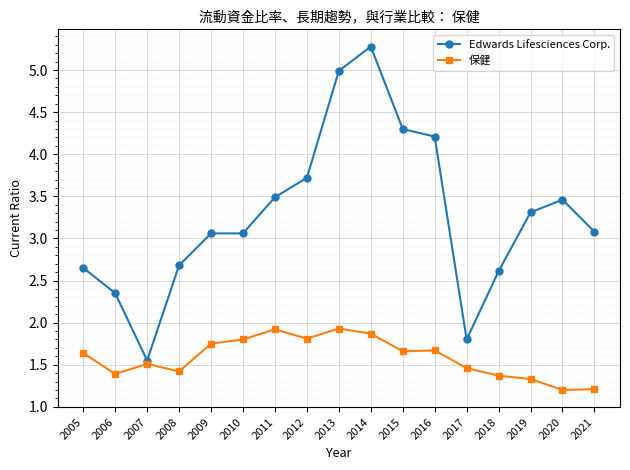

True or false: Edwards Lifesciences Corp. and 保健 intersect in this chart.

False